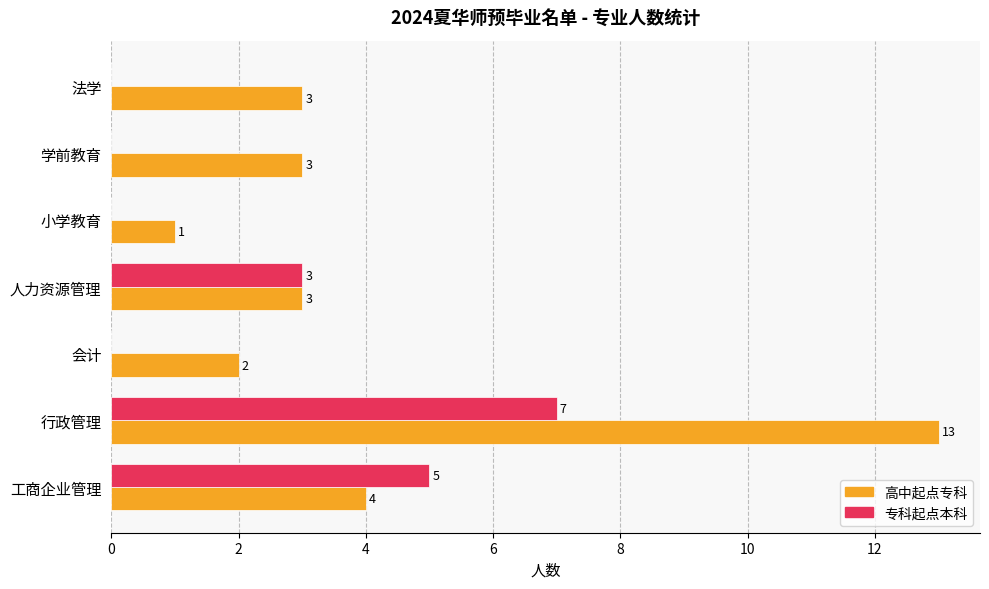

True or false: 专科起点本科 has a value of 12 at 行政管理.

False